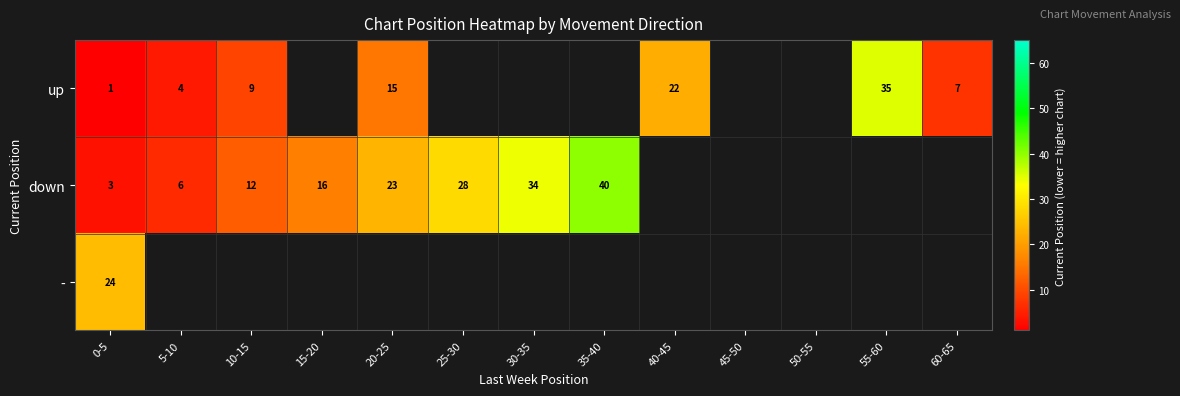

True or false: up has a value of 15 at 20-25.

True